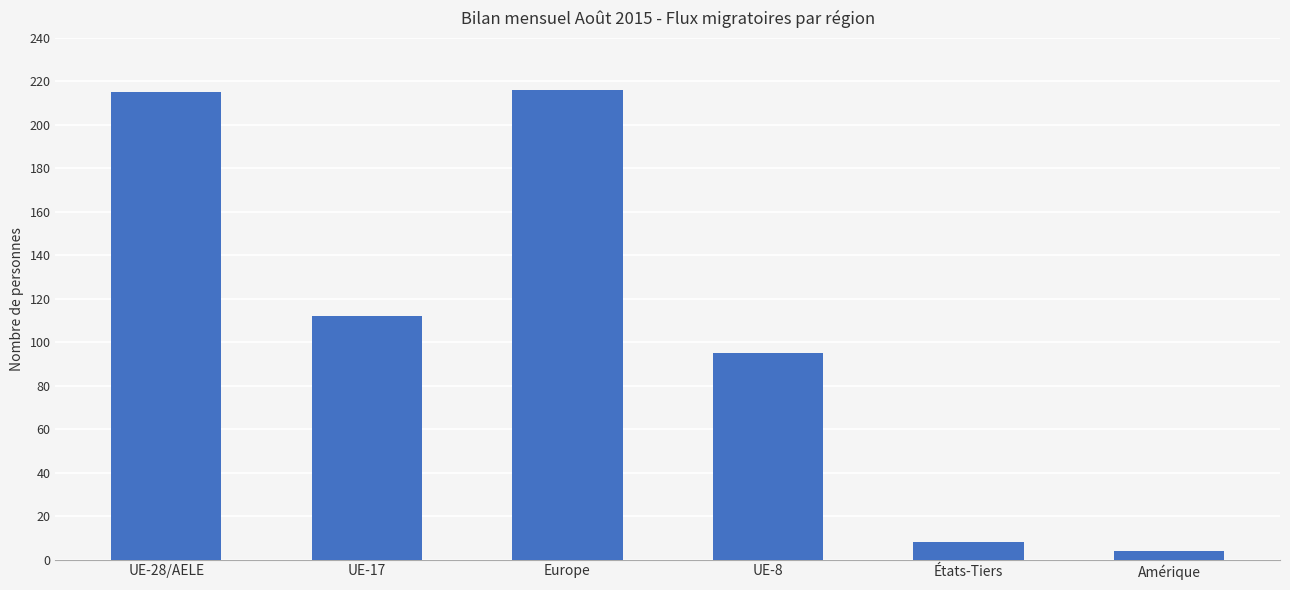

What is the difference between the values at UE-28/AELE and UE-8?

120